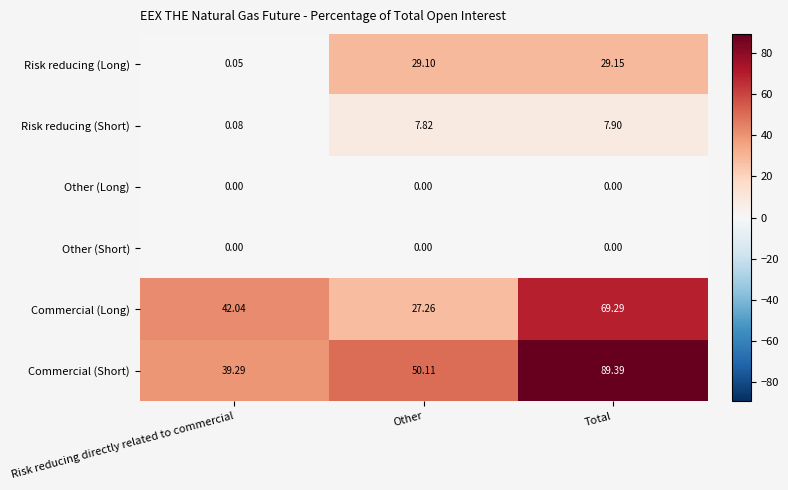

Which label corresponds to the largest value in the chart?

Total